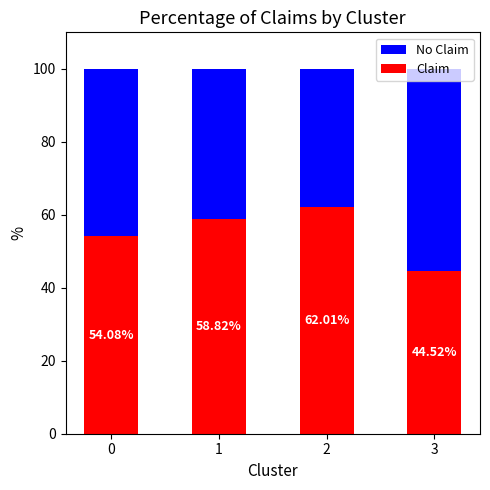

What is the difference between the Claim values at 1 and 3?

14.3